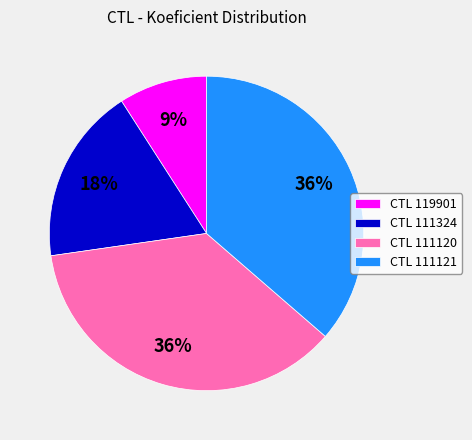

Between CTL 111324 and CTL 119901, which is larger?

CTL 111324